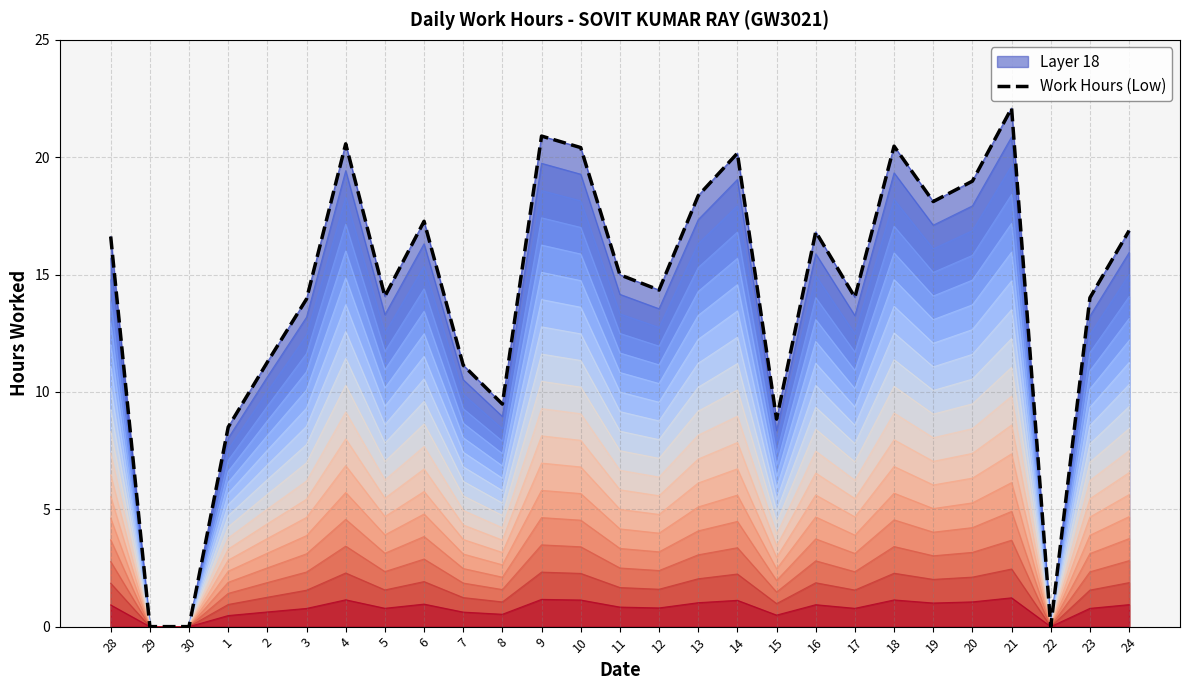

The chart shows a value of 14.0 at 23. True or false?

True